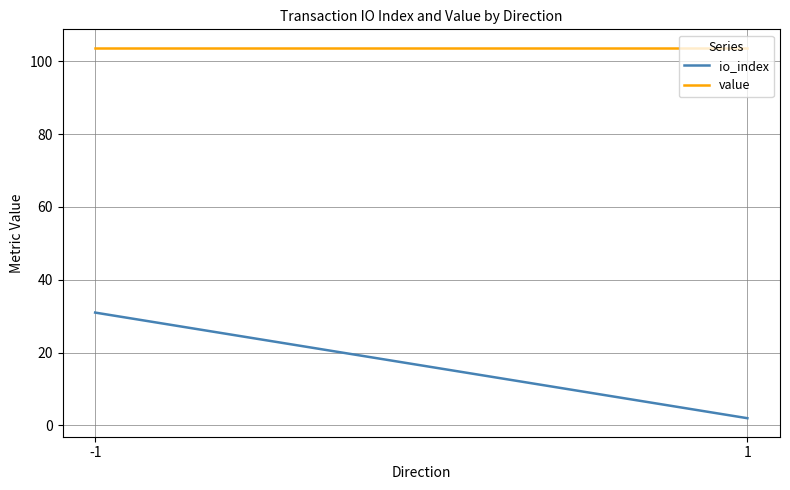

Reading left to right, list all the values displayed in this chart.

io_index: -1=31.0	1=2.0
value: -1=103.7	1=103.7